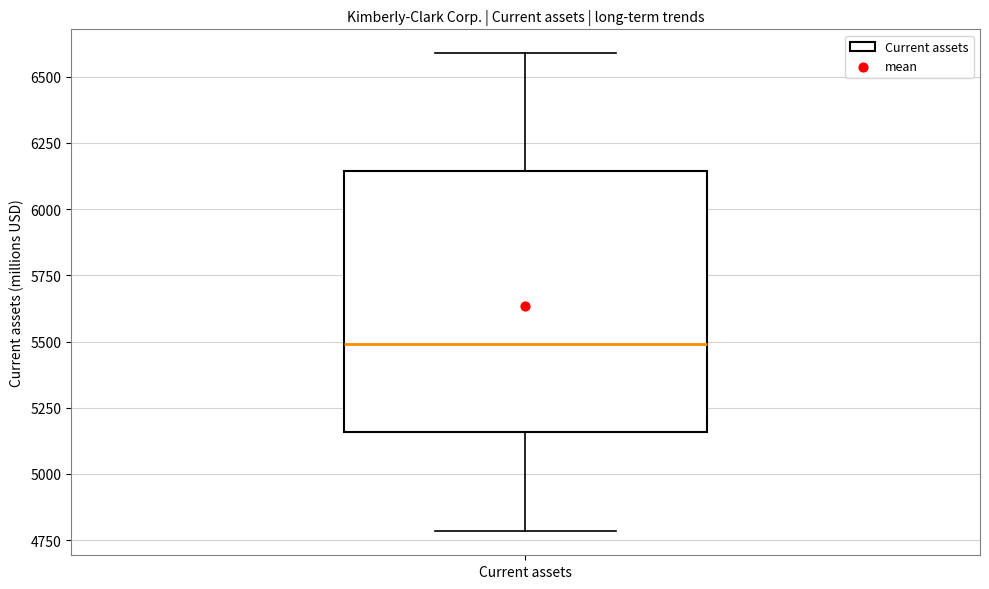

Where is the upper edge of the box for Current assets on the y-axis? The values are not printed on the chart, so give them approximately, as read against the axis.

6150